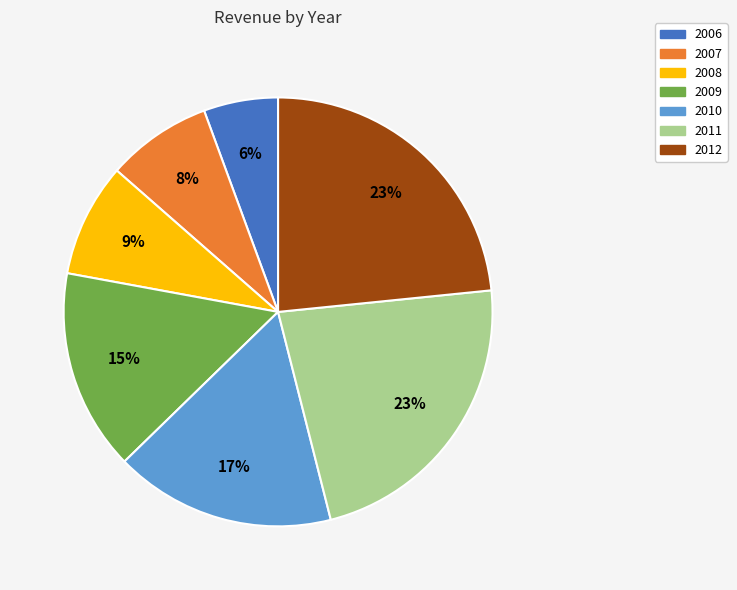

Count the number of slices in the pie.

7